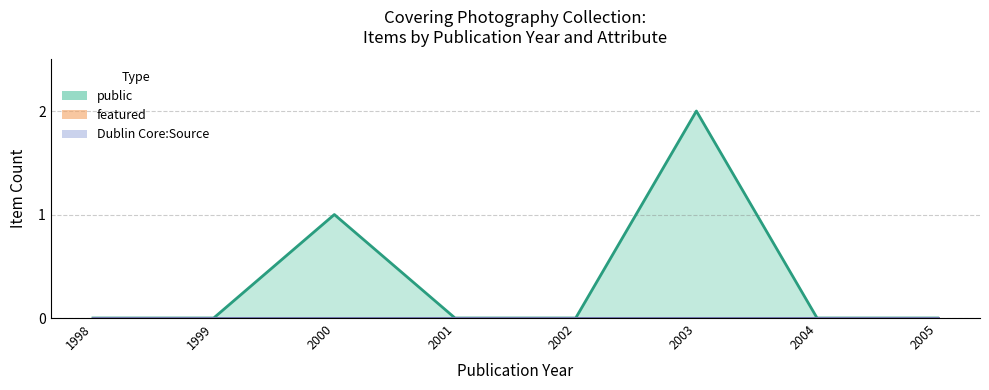

List the labels in order of Dublin Core:Source (line) value, largest first.

1998, 1999, 2000, 2001, 2002, 2003, 2004, 2005